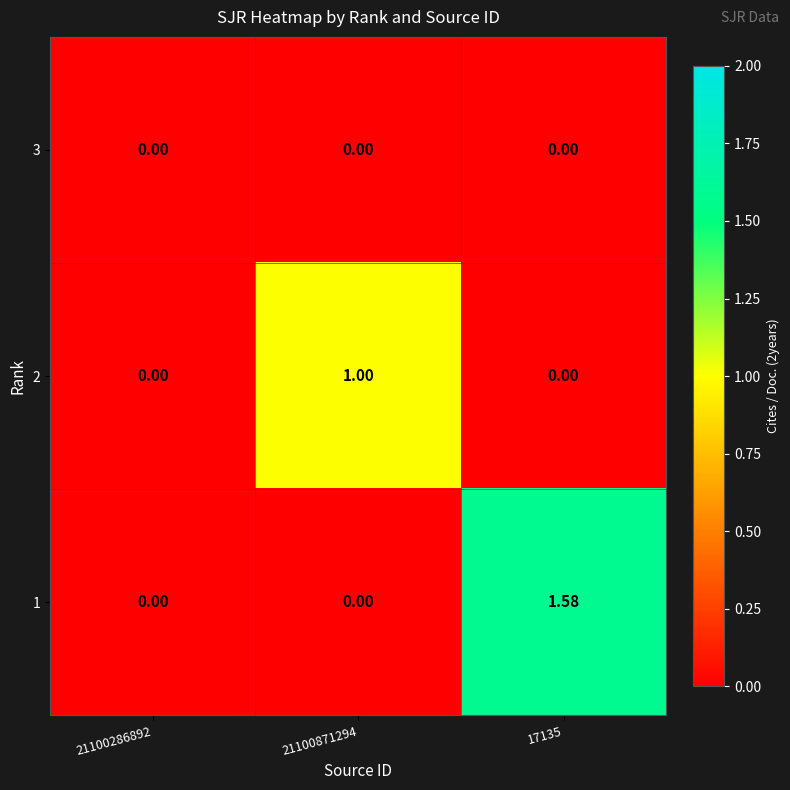

Is the value of 2 at 21100871294 greater than the value of 1 at 17135?

No